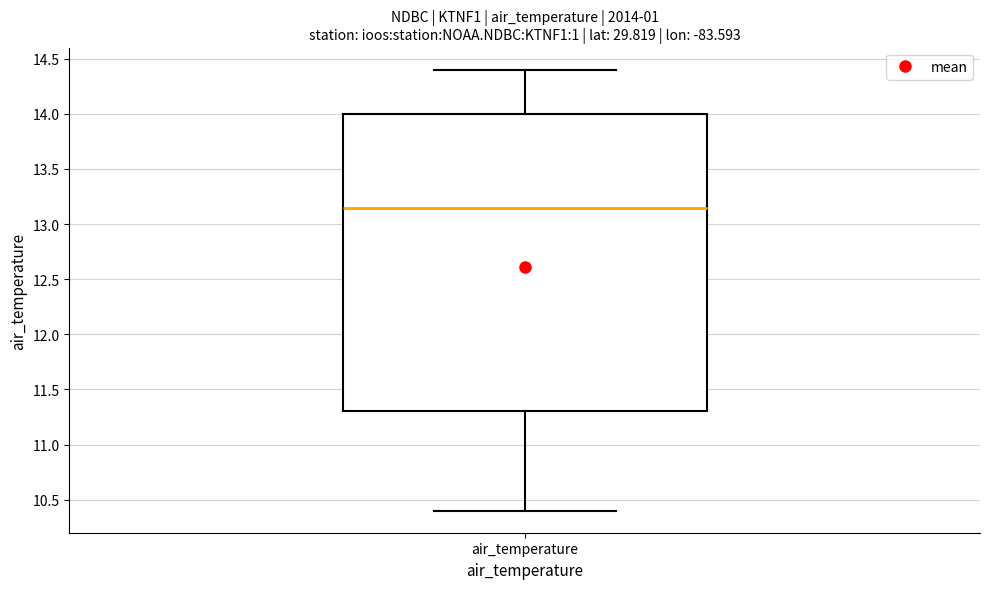

Read this box plot against the y-axis: the position of the median line, the range covered by the box, and the ends of both whiskers. The values are not printed on the chart, so give them approximately, as read against the axis.

median 13.15, box 11.30 to 14.00, whiskers 10.40 to 14.40